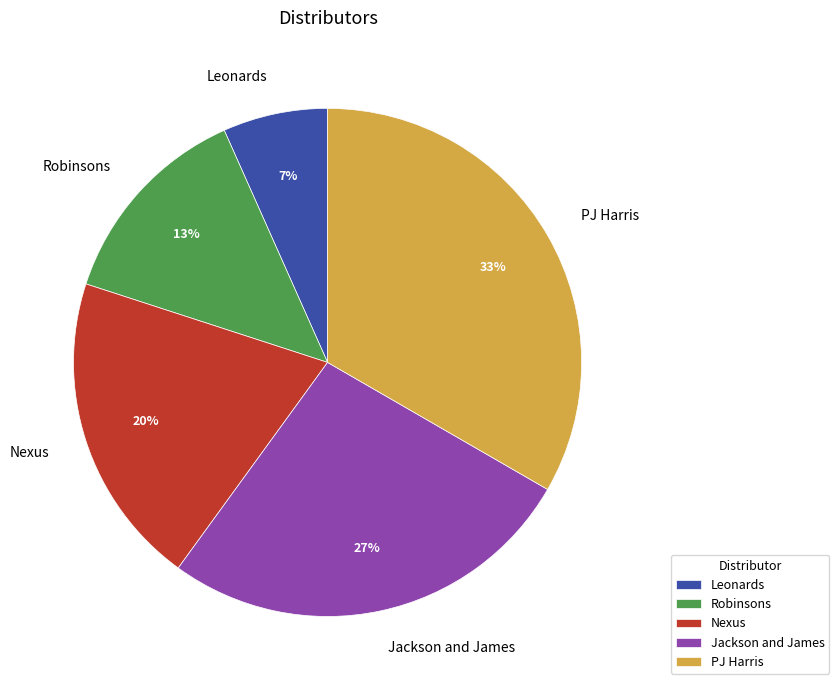

To the nearest percent, what is the difference between the Leonards and Nexus slice percentages?

13%